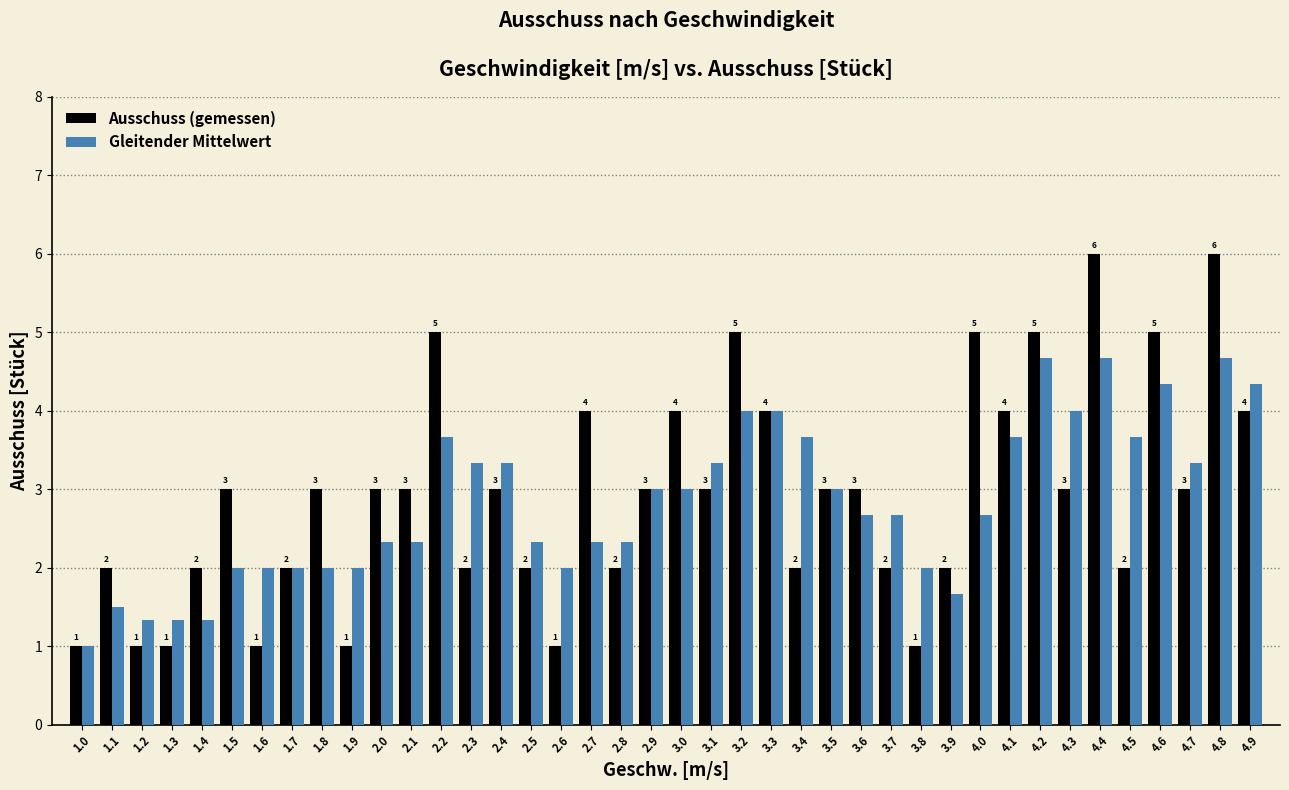

Which series has the largest range (max minus min)?

Ausschuss (gemessen)